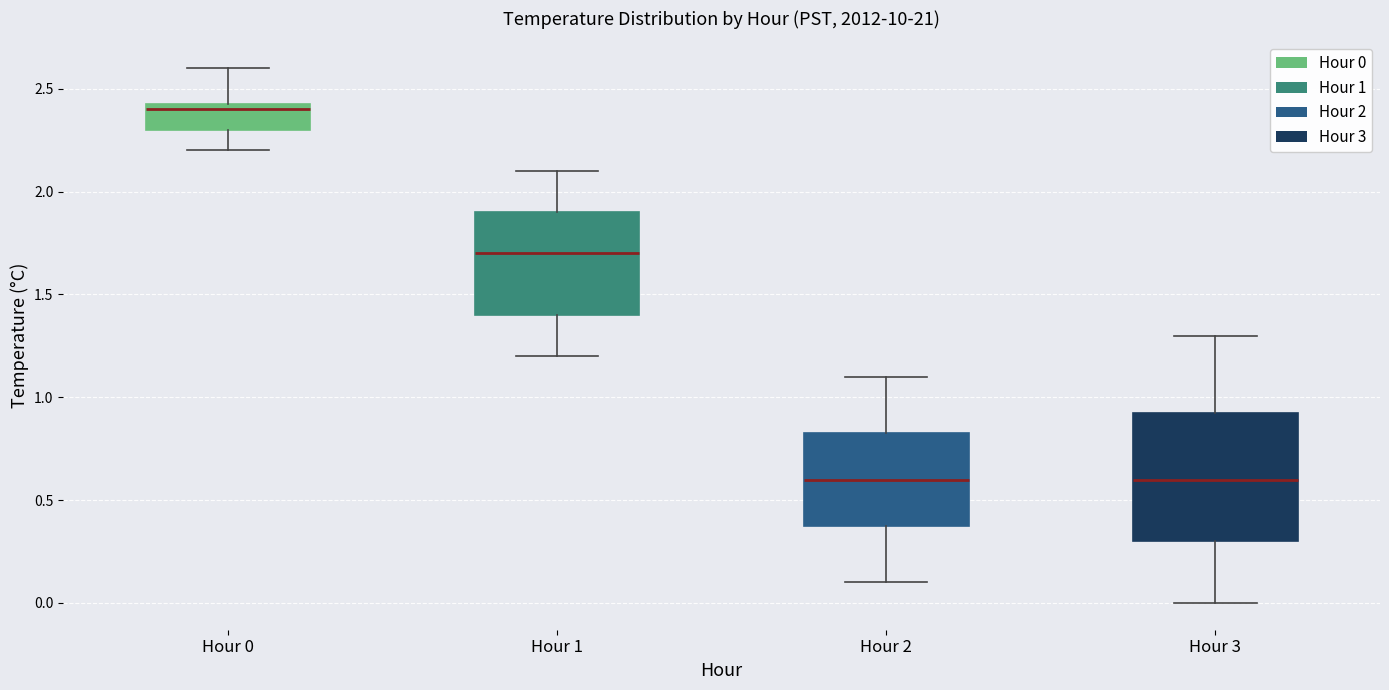

Where is the lower edge of the box for Hour 1 on the y-axis? The values are not printed on the chart, so give them approximately, as read against the axis.

1.40